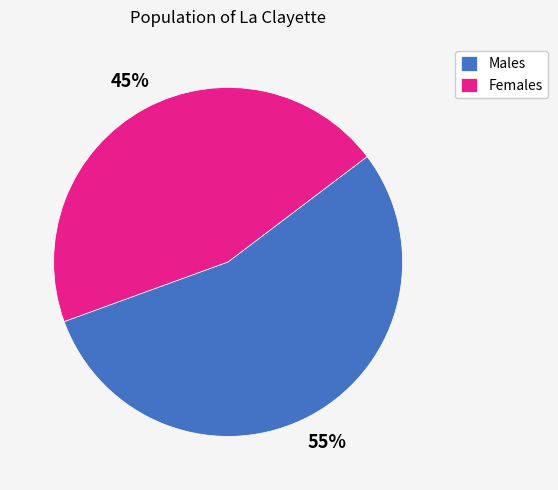

Combined, do Males and Females account for over 50%?

Yes